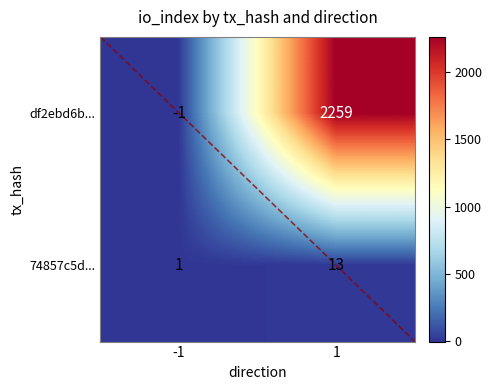

At which category does the chart reach its minimum across all series?

-1